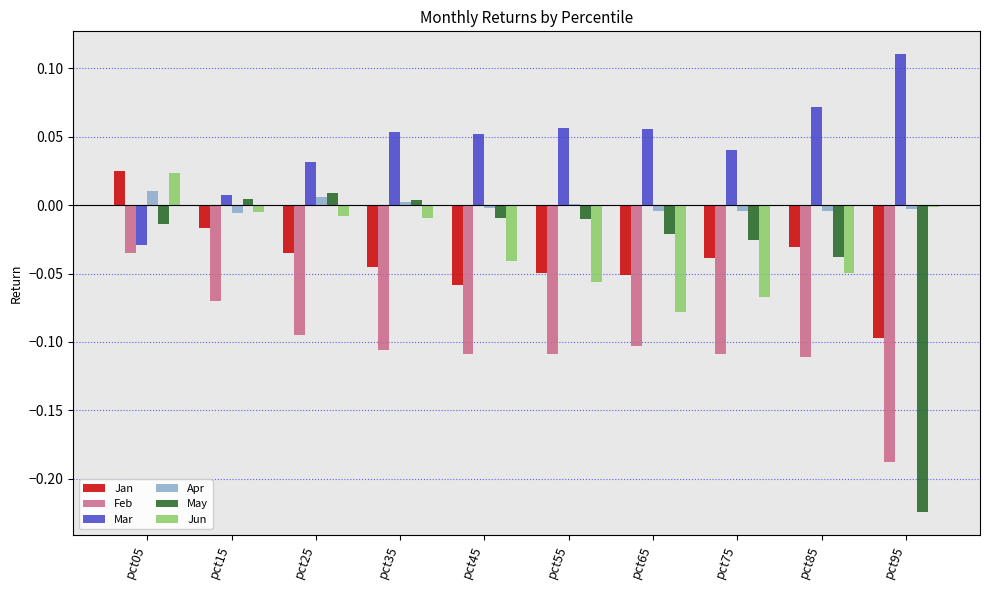

Which category has the lowest value in the Jan series?

pct95